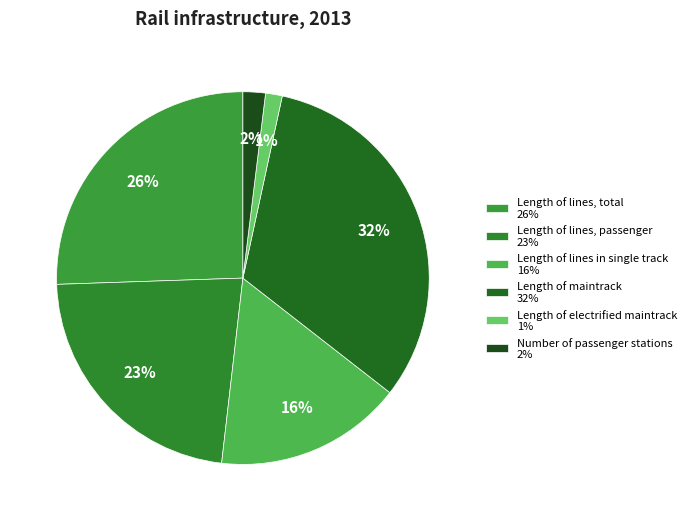

To the nearest percent, what percentage of the pie is Length of maintrack?

32%